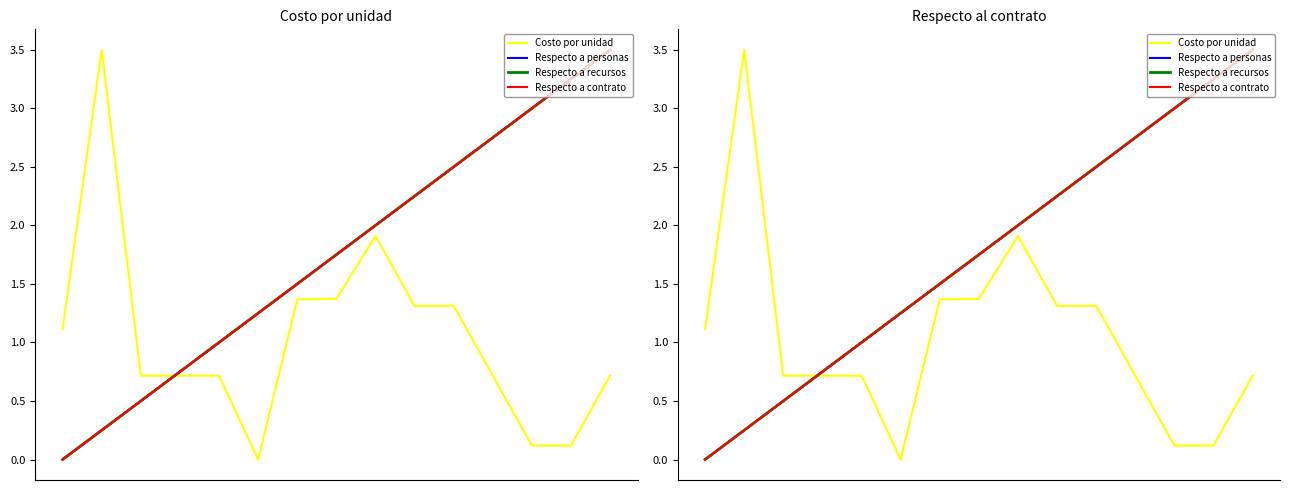

What is the difference between the maximum and minimum values in the Respecto a los recursos y el presupuesto series?

3.5